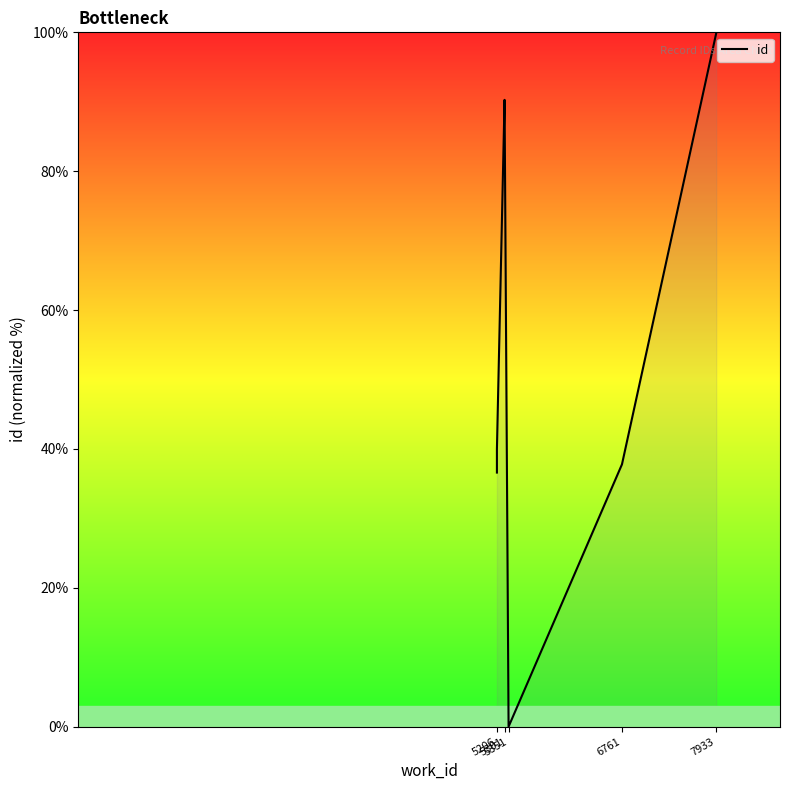

Is it true that the value at 5206 is 12.5?

False